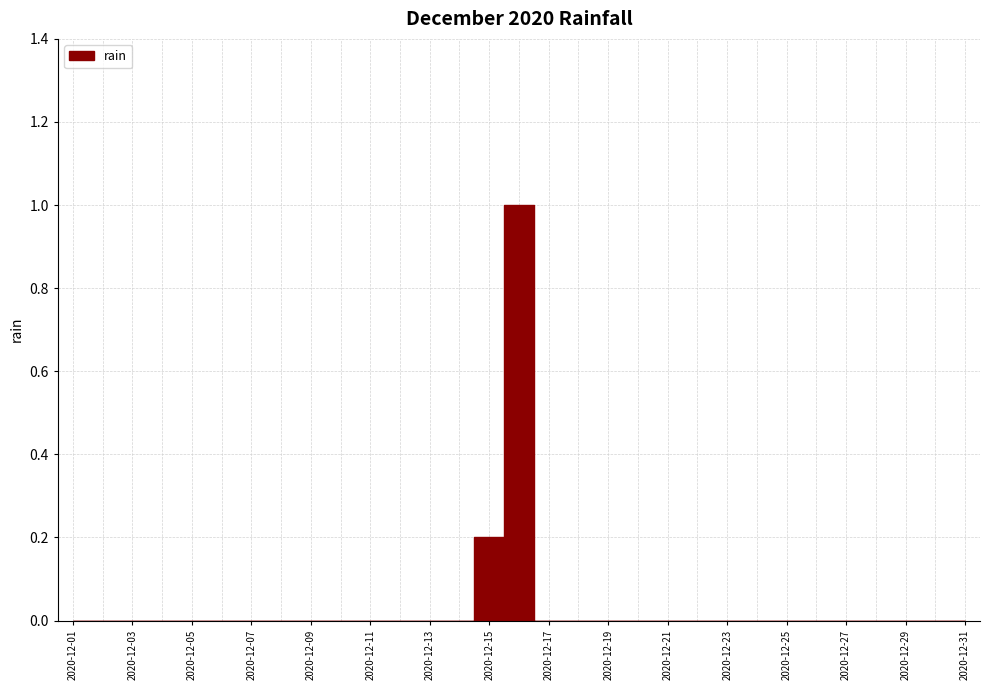

How many points are higher than both their immediate neighbors (excluding endpoints)?

1